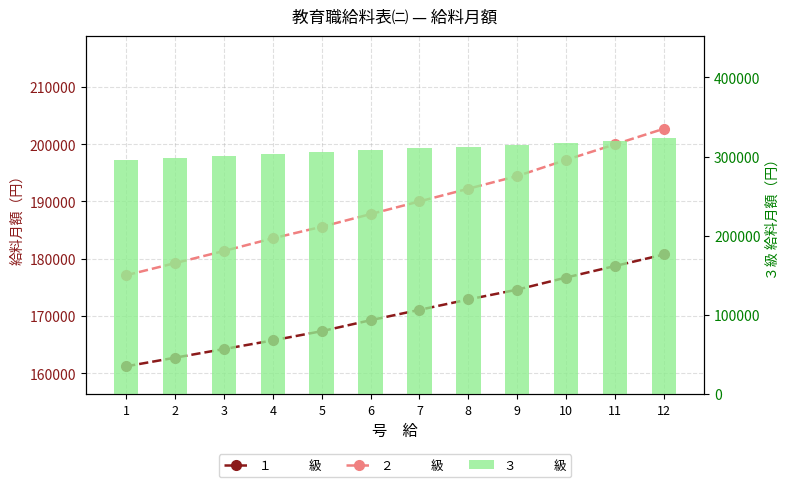

Read the １　　　級 value at 9, to the nearest 50.

174600